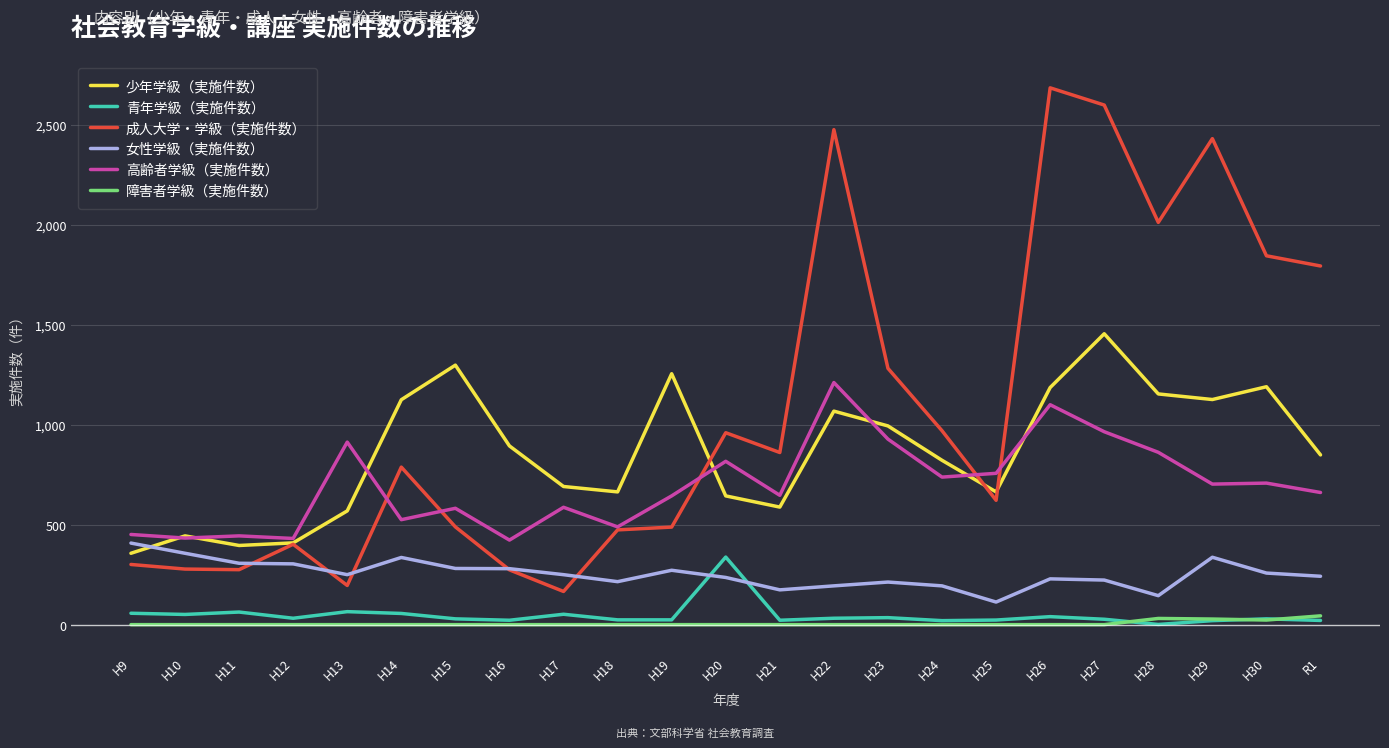

True or false: 高齢者学級（実施件数） and 女性学級（実施件数） cross at least once.

False